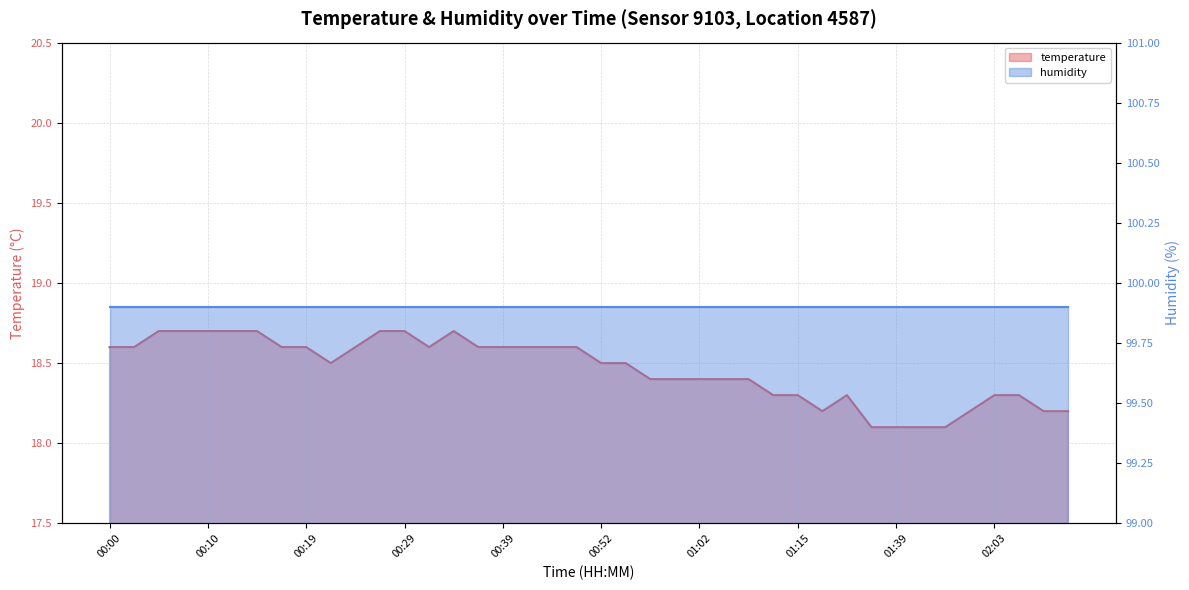

What is the smallest value displayed?

18.1